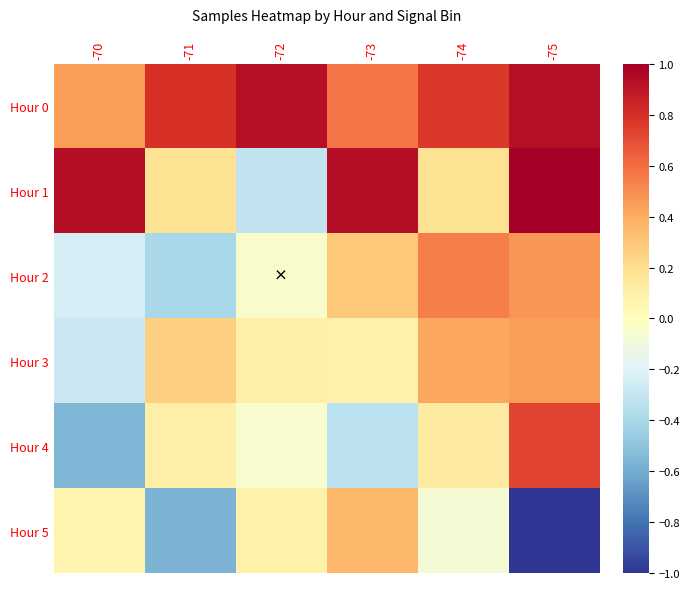

What is the greatest value displayed?

1.0